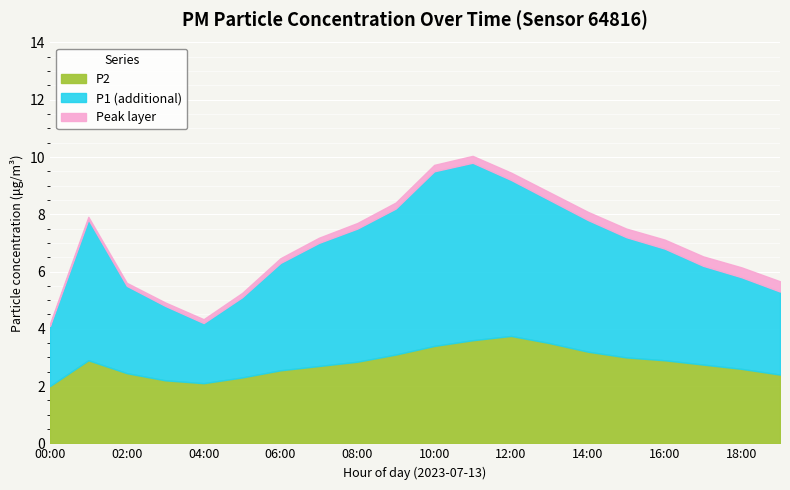

What is the lowest value of the P2 series?

2.0